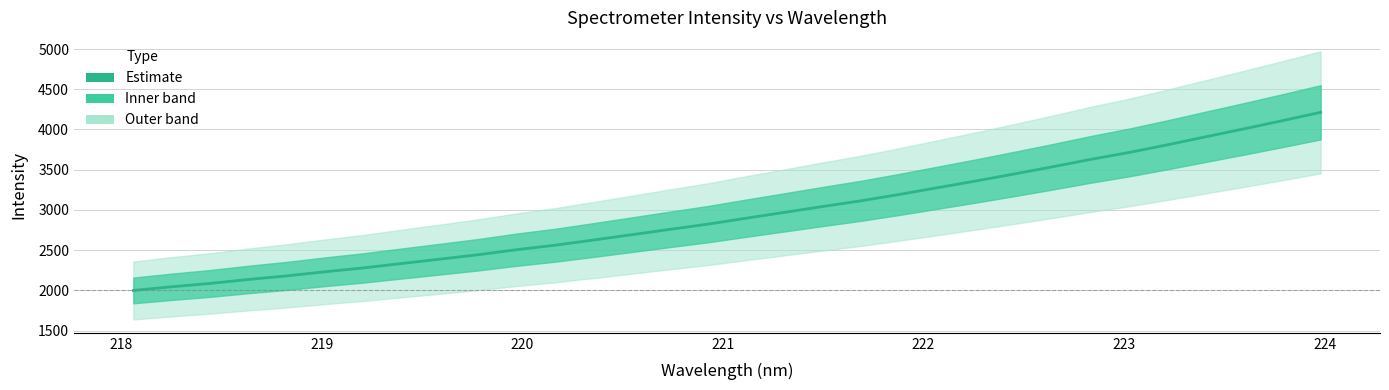

Reading left to right, extract all data points from this chart.

1999.4	2044.9	2086.5	2135.7	2180.3	2231.6	2279.2	2334.4	2388.4	2443.5	2506.0	2561.2	2625.8	2691.7	2758.5	2823.9	2898.1	2970.4	3043.3	3114.2	3193.6	3277.0	3360.7	3447.6	3536.8	3629.1	3714.8	3809.9	3909.5	4007.9	4109.2	4213.2